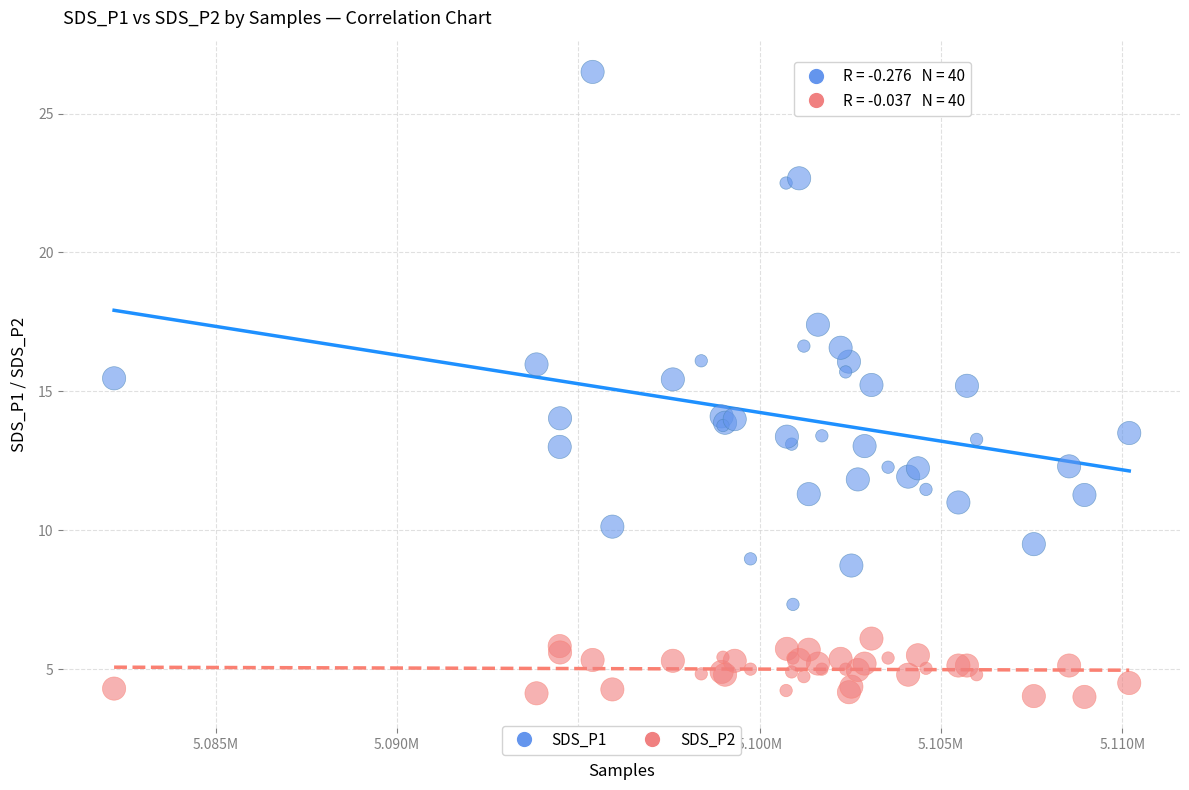

Which series contains the highest Y value?

SDS_P1